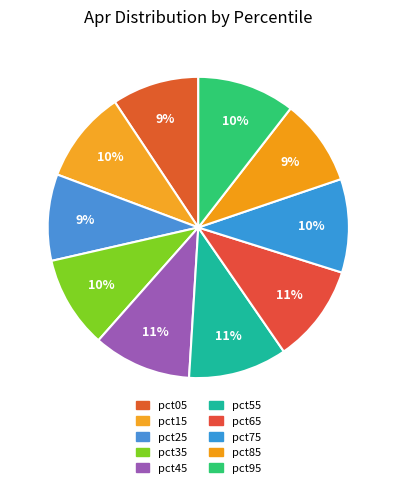

How many slices are in this pie chart?

10